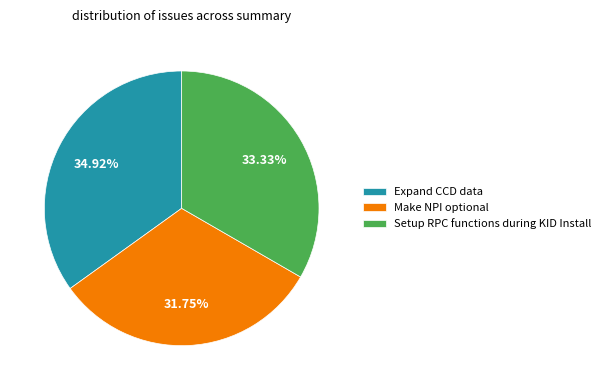

How many segments does this pie chart have?

3